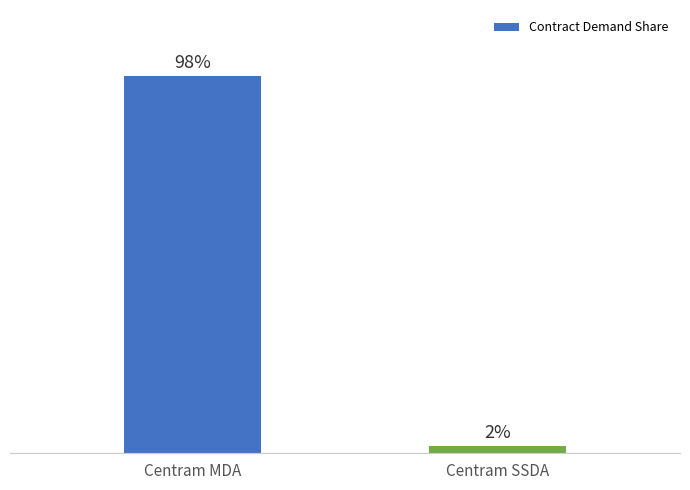

What is the label of the 1st bar from the left?

Centram MDA